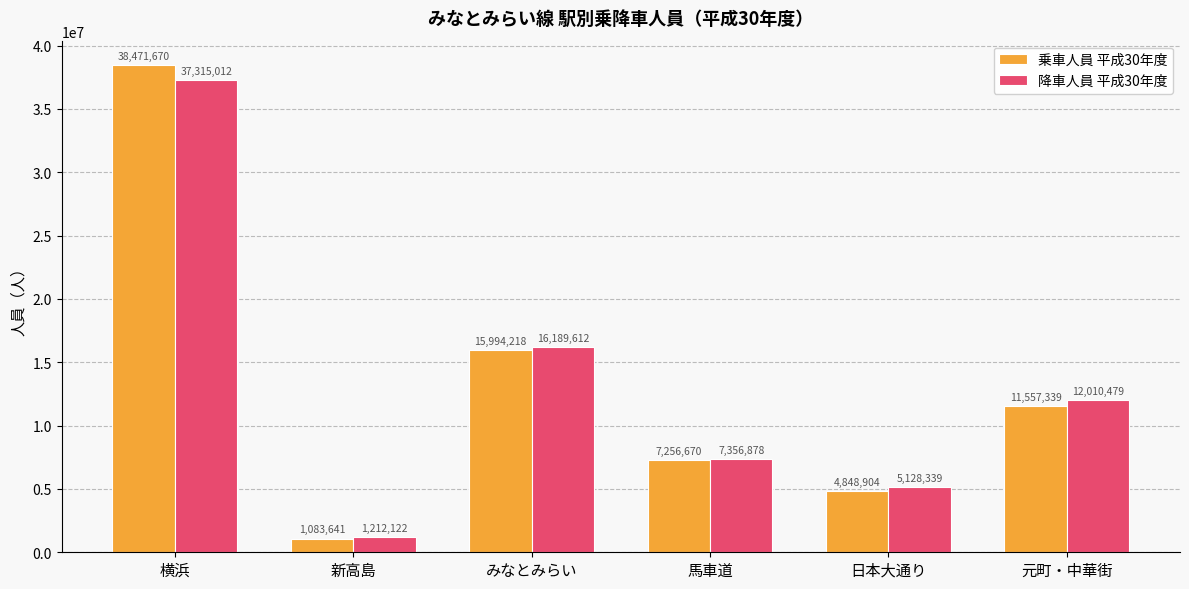

What are all the series names shown in the legend?

乗車人員 平成30年度, 降車人員 平成30年度